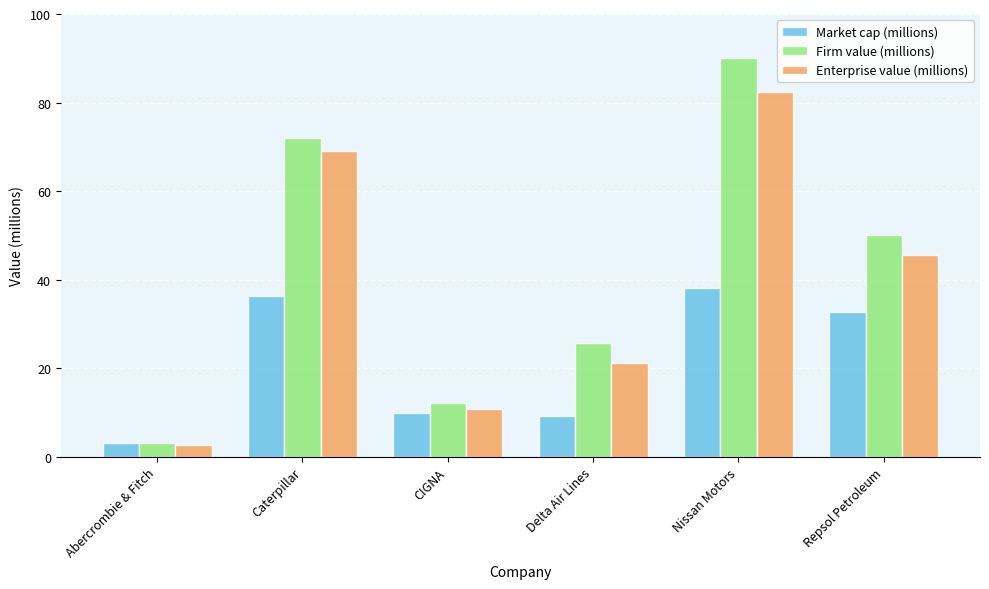

Which series has the largest range (max minus min)?

Firm value (millions)